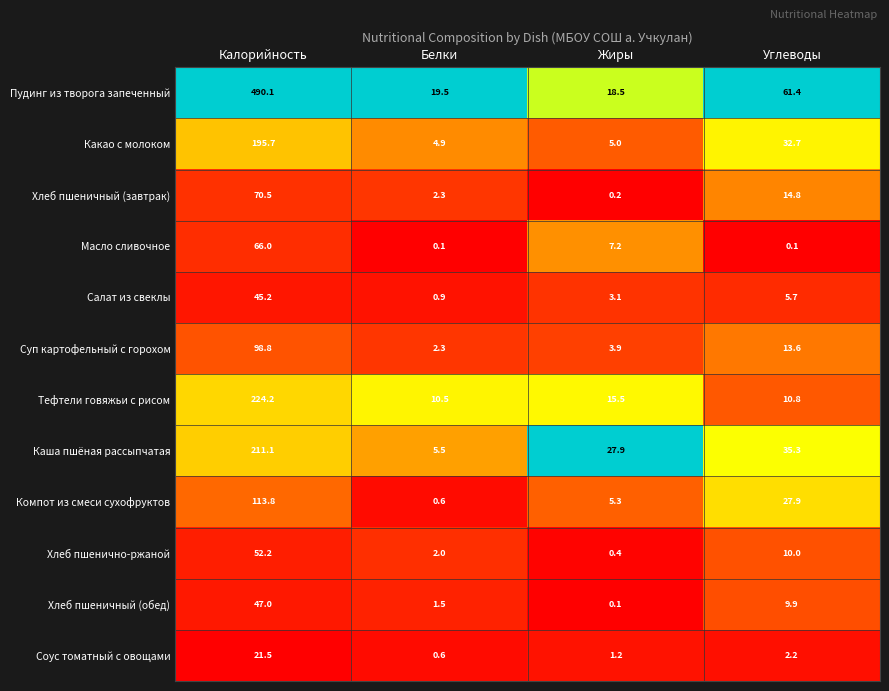

Which label corresponds to the largest value in the chart?

Калорийность